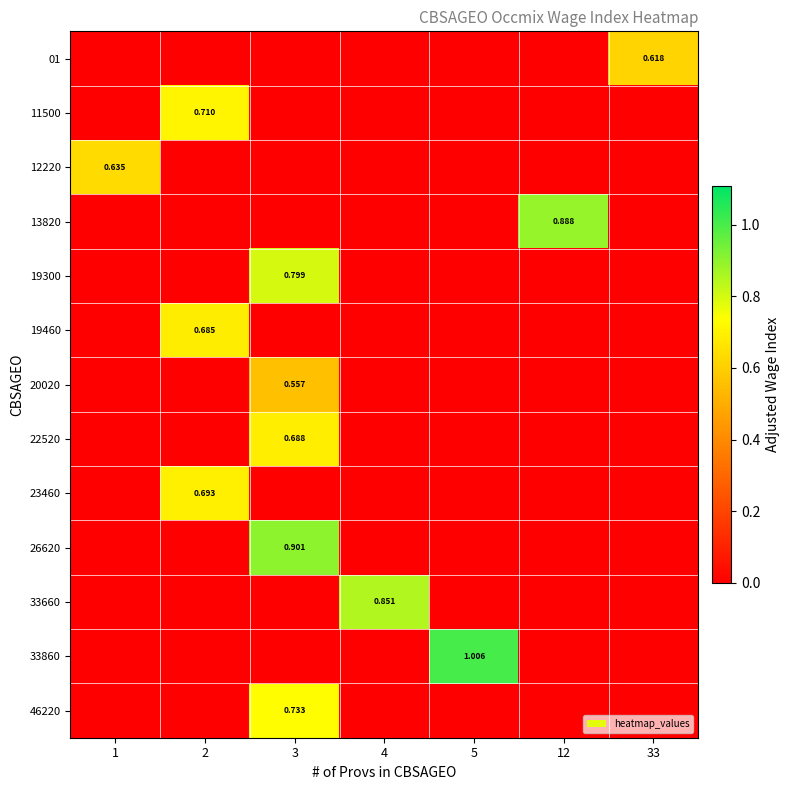

Is the value of row_3 at 1 greater than the value of row_12 at 5?

No